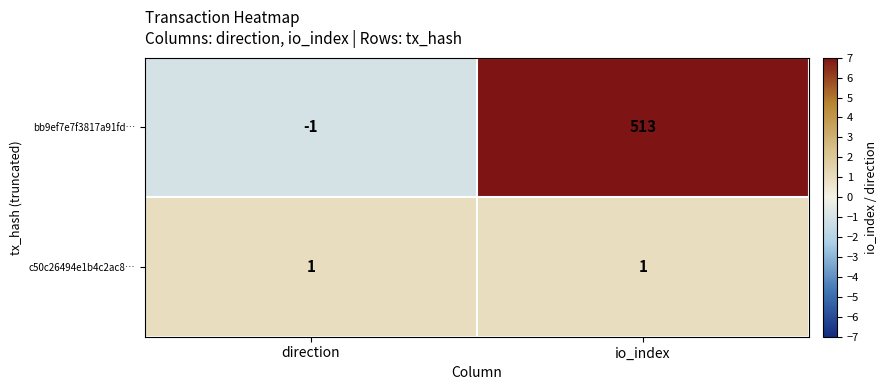

What is the total value across all series at io_index?

514